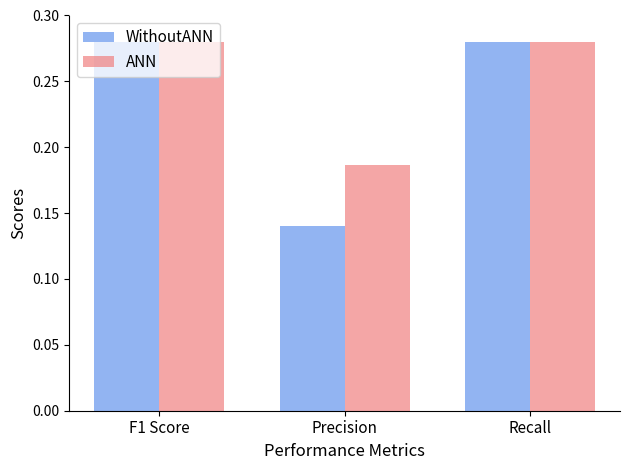

Count the WithoutANN values in the range 0 to 1.

3